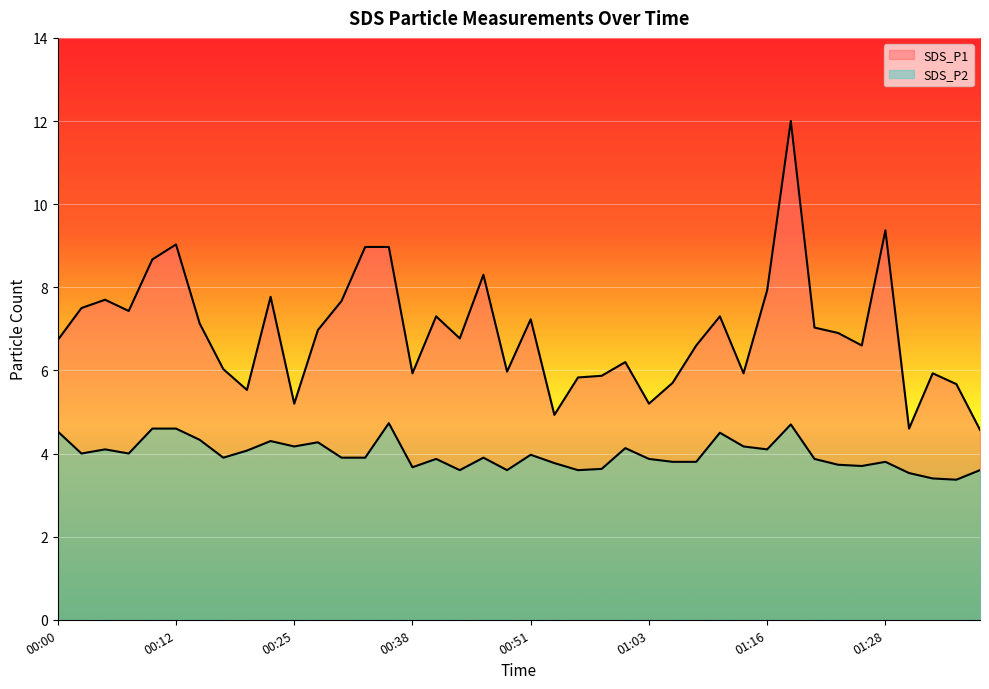

True or false: SDS_P2 and SDS_P1 intersect in this chart.

False